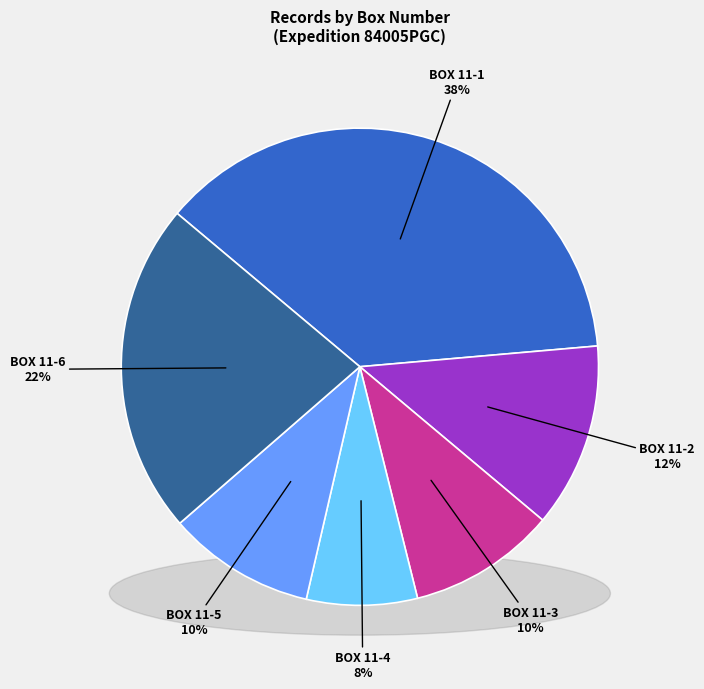

Which slice is the smallest?

11-4